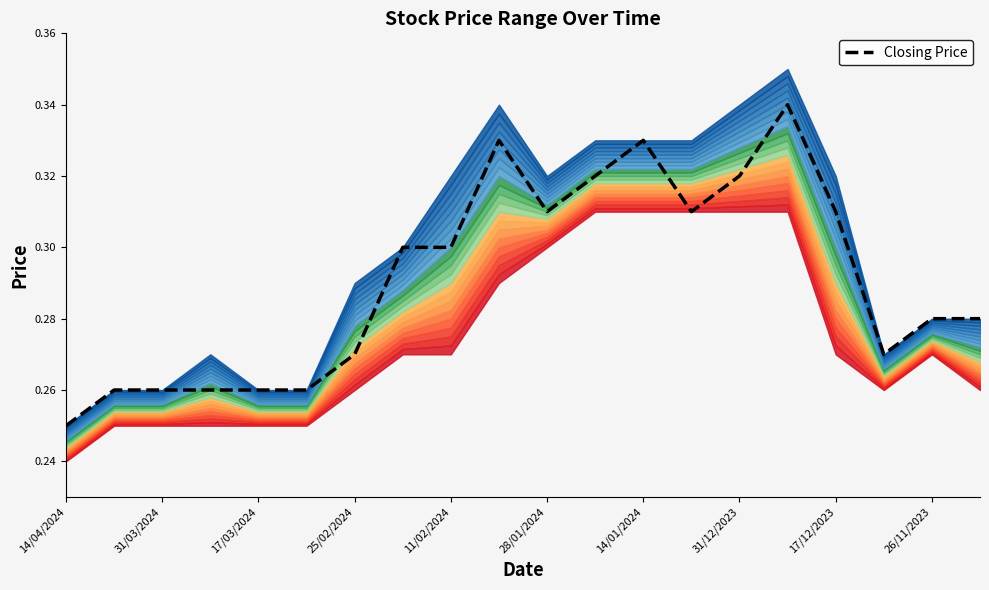

The value of Closing Price at 28/01/2024 is 0.2. True or false?

False